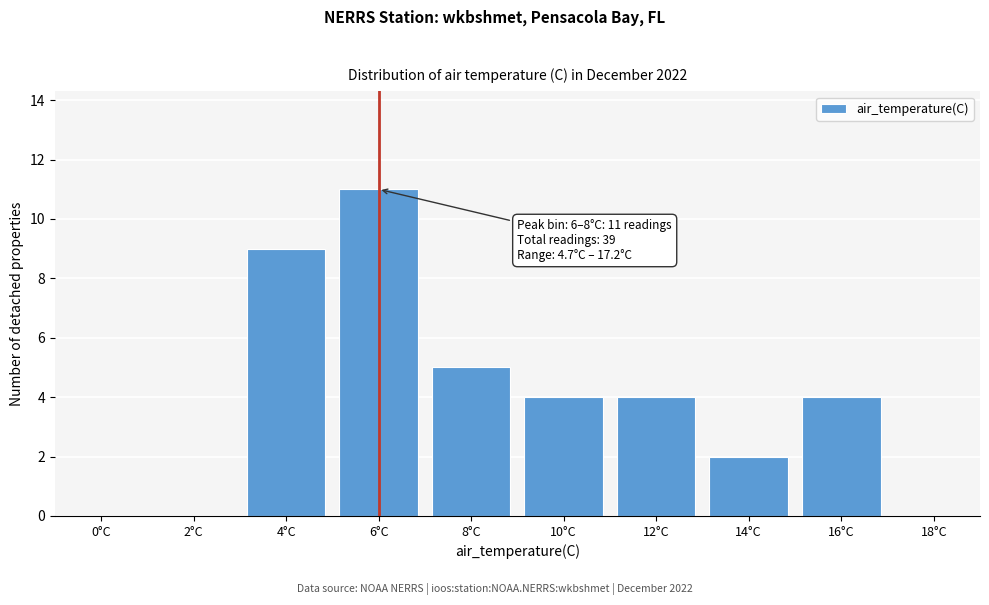

Reading left to right, list all the values displayed in this chart.

0°C=0	2°C=0	4°C=9	6°C=11	8°C=5	10°C=4	12°C=4	14°C=2	16°C=4	18°C=0